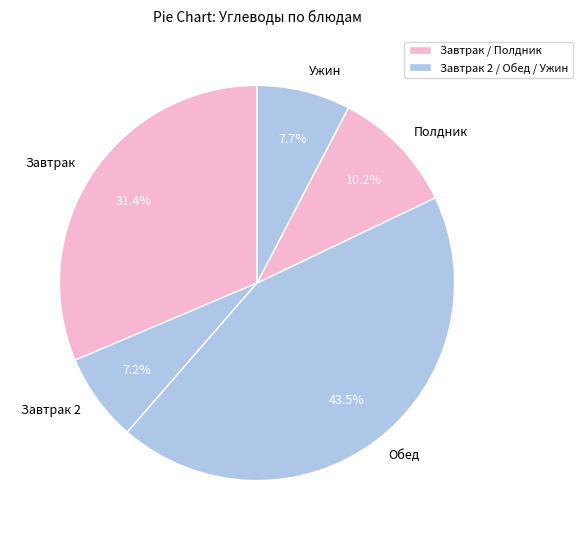

Combined, do Завтрак 2 and Обед account for over 50%?

Yes